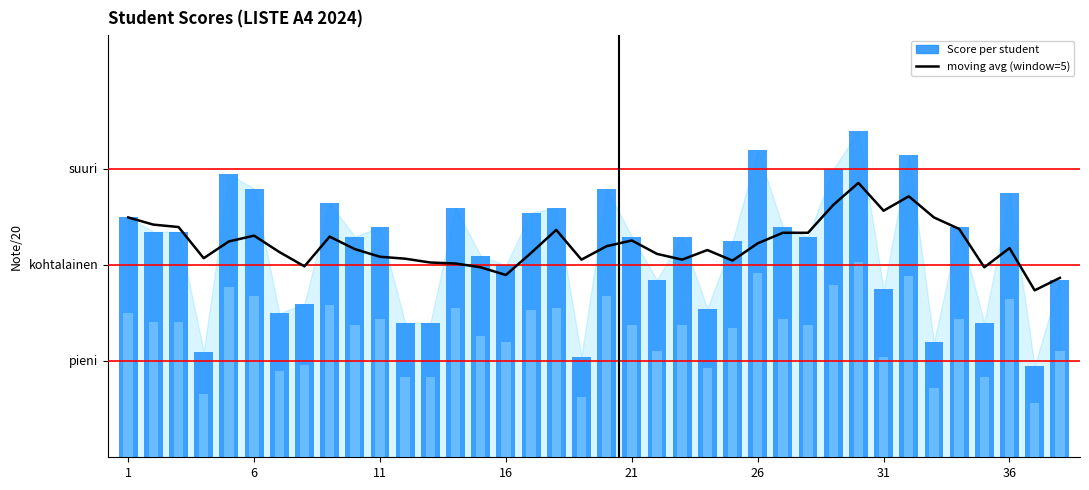

Reading left to right, transcribe all the data shown in this chart.

moving avg (window=5): 12.5	12.1	12.0	10.4	11.2	11.6	10.7	9.9	11.5	10.8	10.4	10.3	10.2	10.1	9.9	9.5	10.7	11.8	10.3	11.0	11.3	10.6	10.3	10.8	10.2	11.2	11.7	11.7	13.2	14.3	12.8	13.6	12.5	11.9	9.9	10.9	8.7	9.3
Score: 12.5	11.8	11.8	5.5	14.8	14.0	7.5	8.0	13.2	11.5	12.0	7.0	7.0	13.0	10.5	10.0	12.8	13.0	5.2	14.0	11.5	9.2	11.5	7.8	11.2	16.0	12.0	11.5	15.0	17.0	8.8	15.8	6.0	12.0	7.0	13.8	4.8	9.2